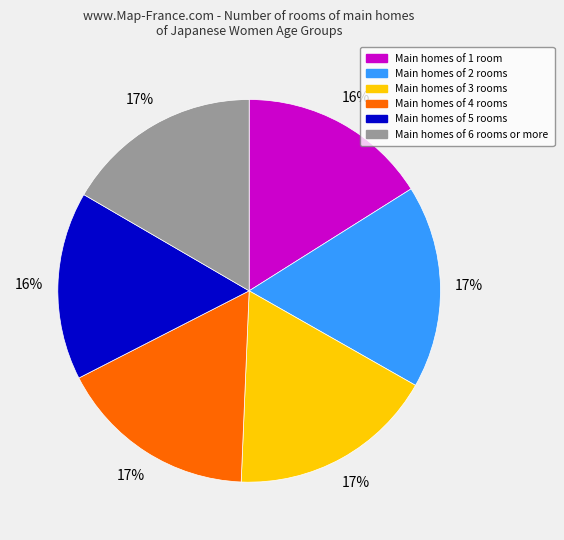

Is there a majority slice in this chart?

No